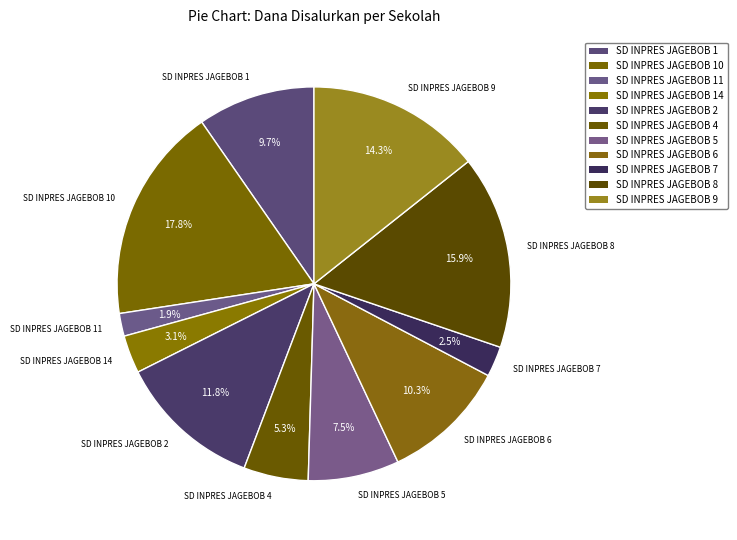

How many slices are in this pie chart?

11